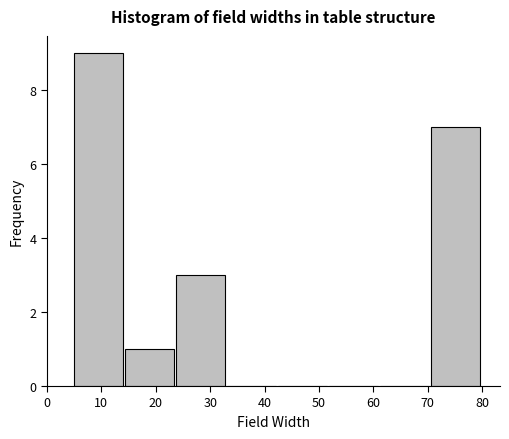

Over which range of the x-axis is the bar tallest?

5 to 14